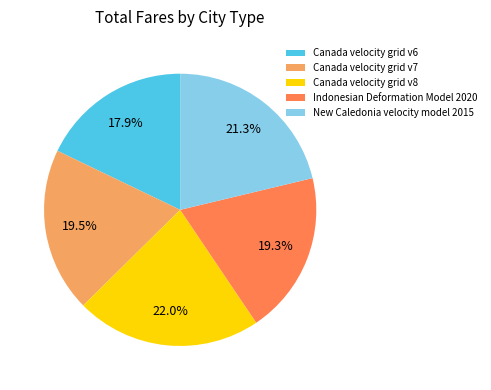

What is the smallest slice in the pie chart?

Canada velocity grid v6